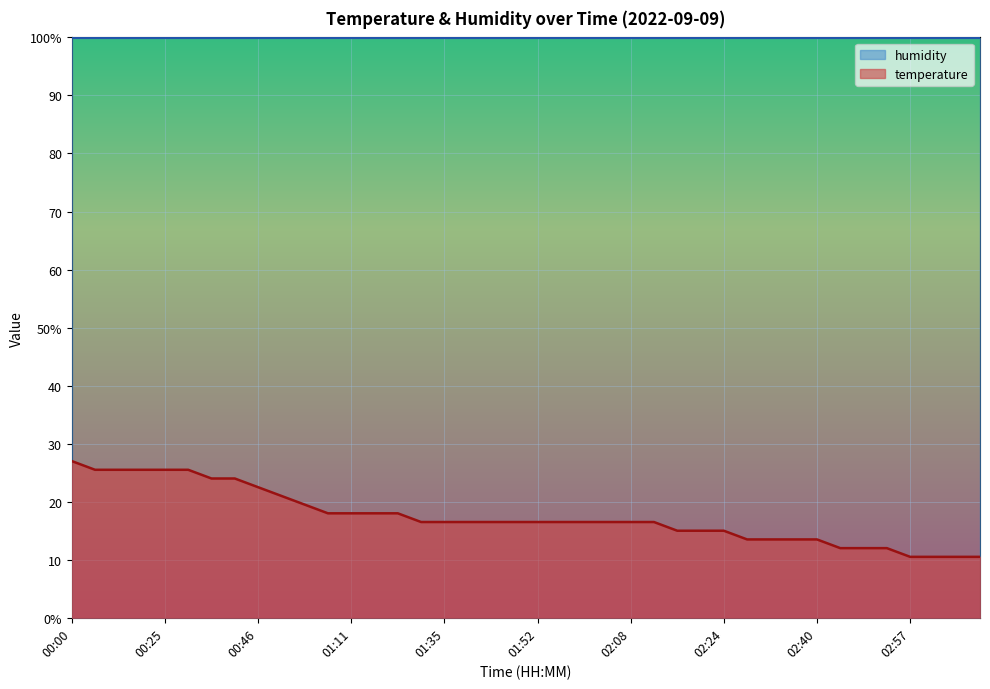

What is the change in value from 01:40 to 02:24?

-1.5